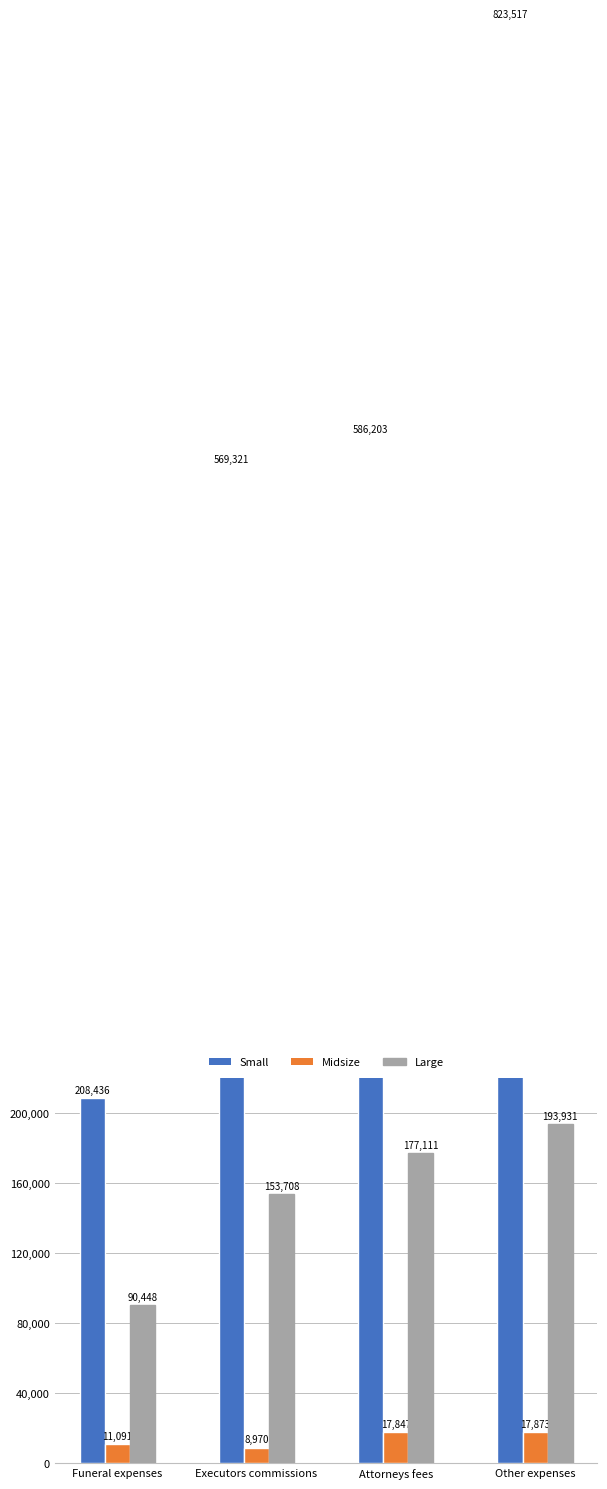

The Small series shows 207178 at Other expenses. True or false?

False